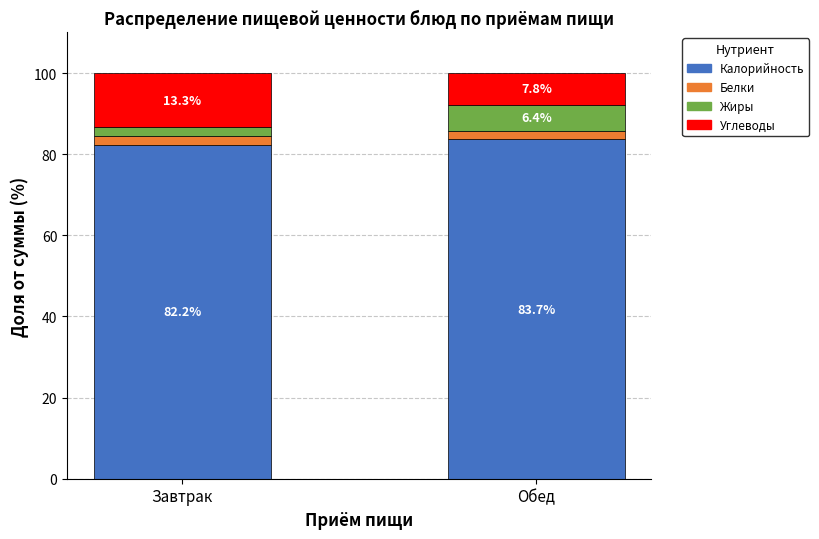

Rank the categories by Калорийность value from lowest to highest.

Завтрак, Обед